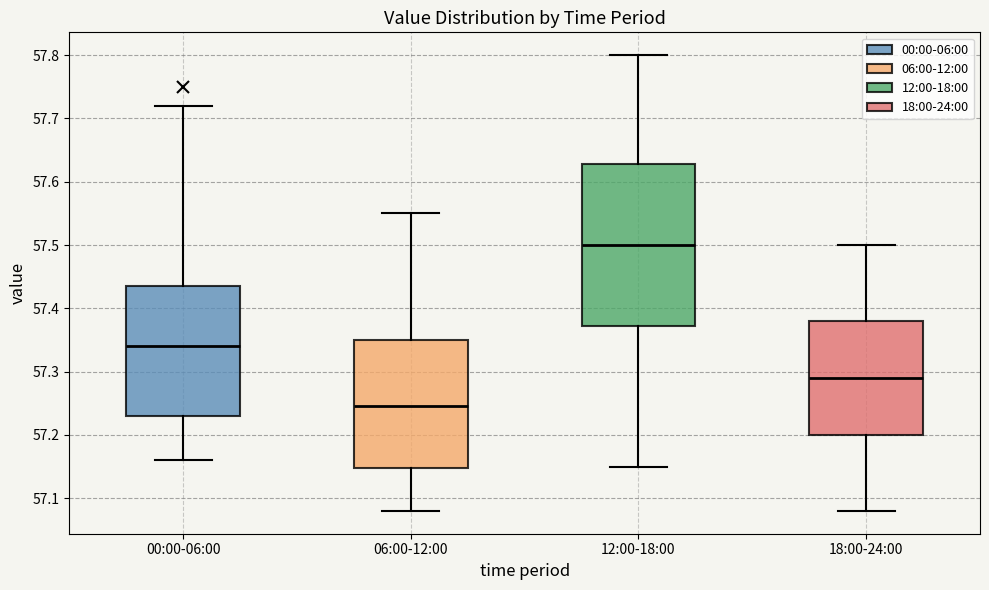

Which box is the tallest, from its lower edge to its upper edge?

12:00-18:00